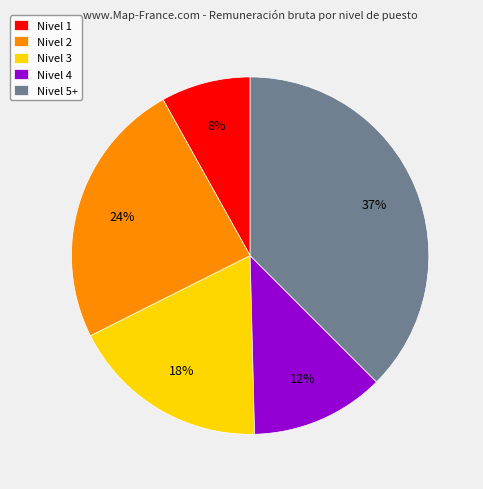

True or false: Nivel 2 accounts for 24% of the total.

True